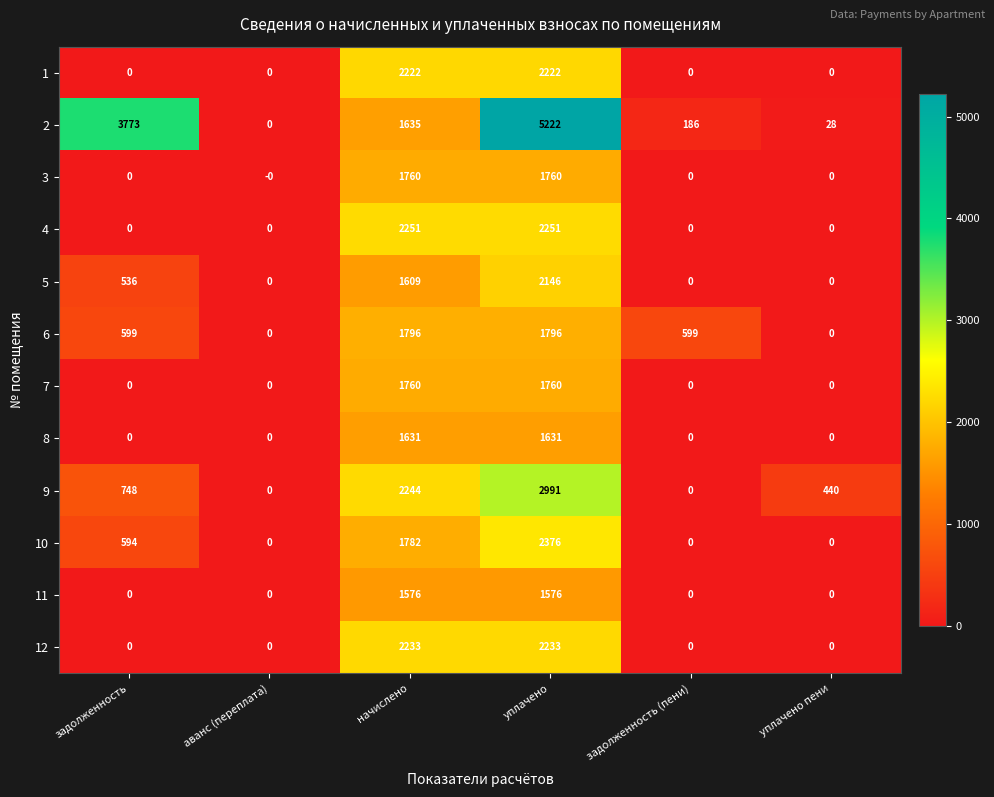

What is the difference between the maximum and minimum values in the 10 series?

2376